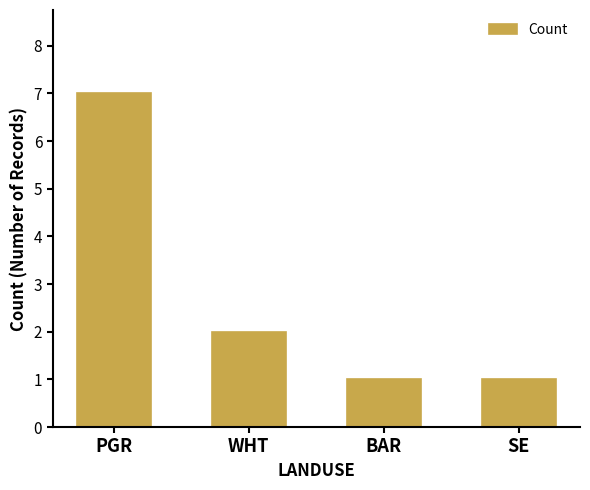

Read the value at BAR.

1